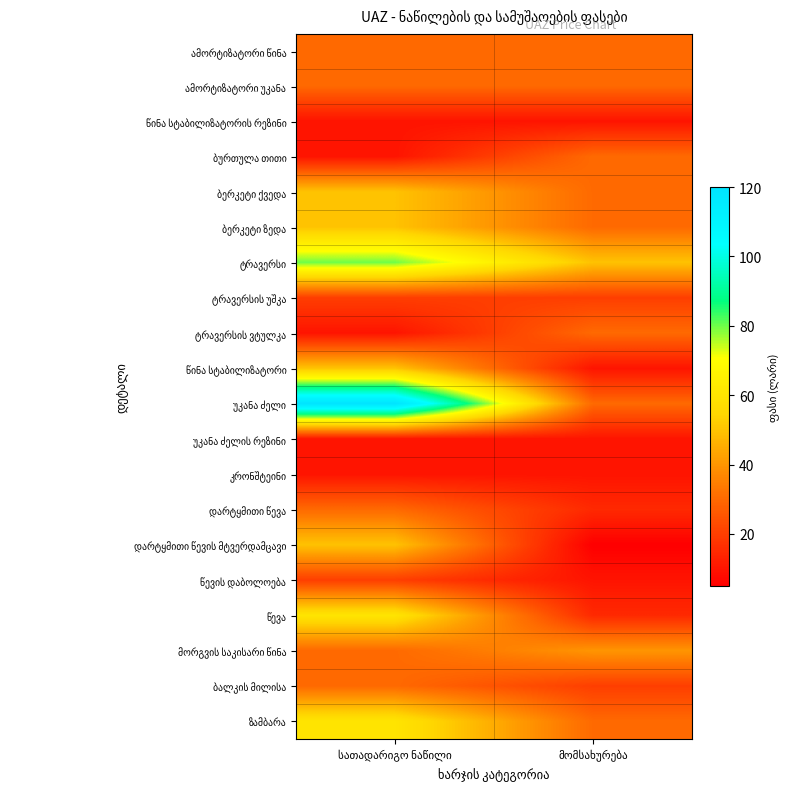

What is the total value across all series at მომსახურება?

455